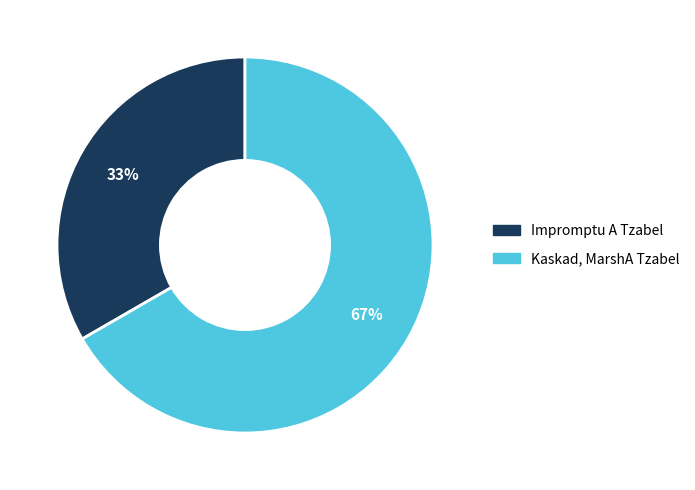

Is it true that Impromptu A Tzabel is 28% of the pie?

False